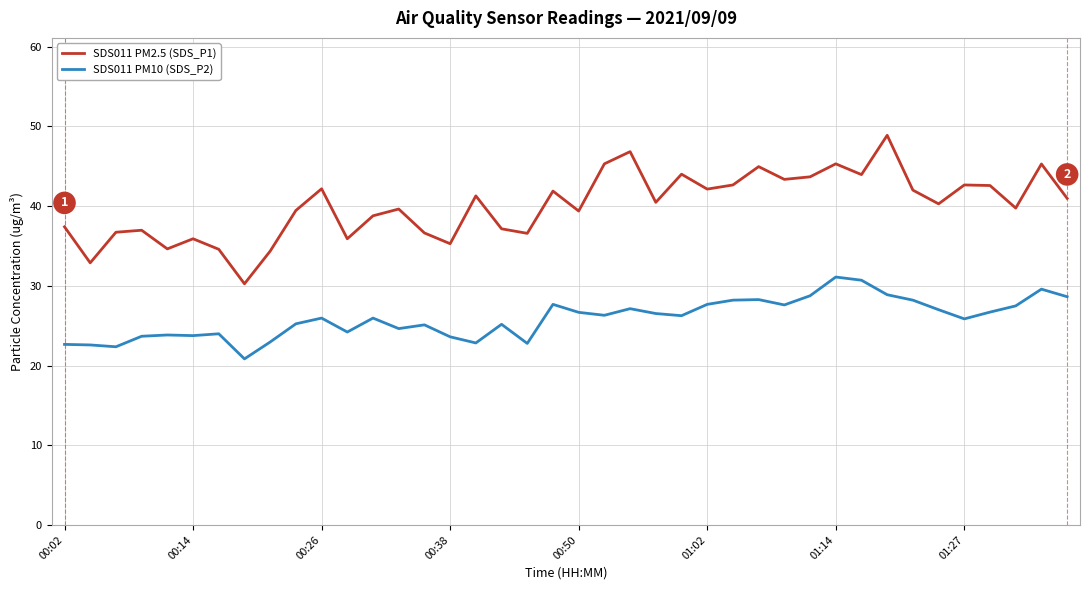

How many lines are shown in the chart?

2